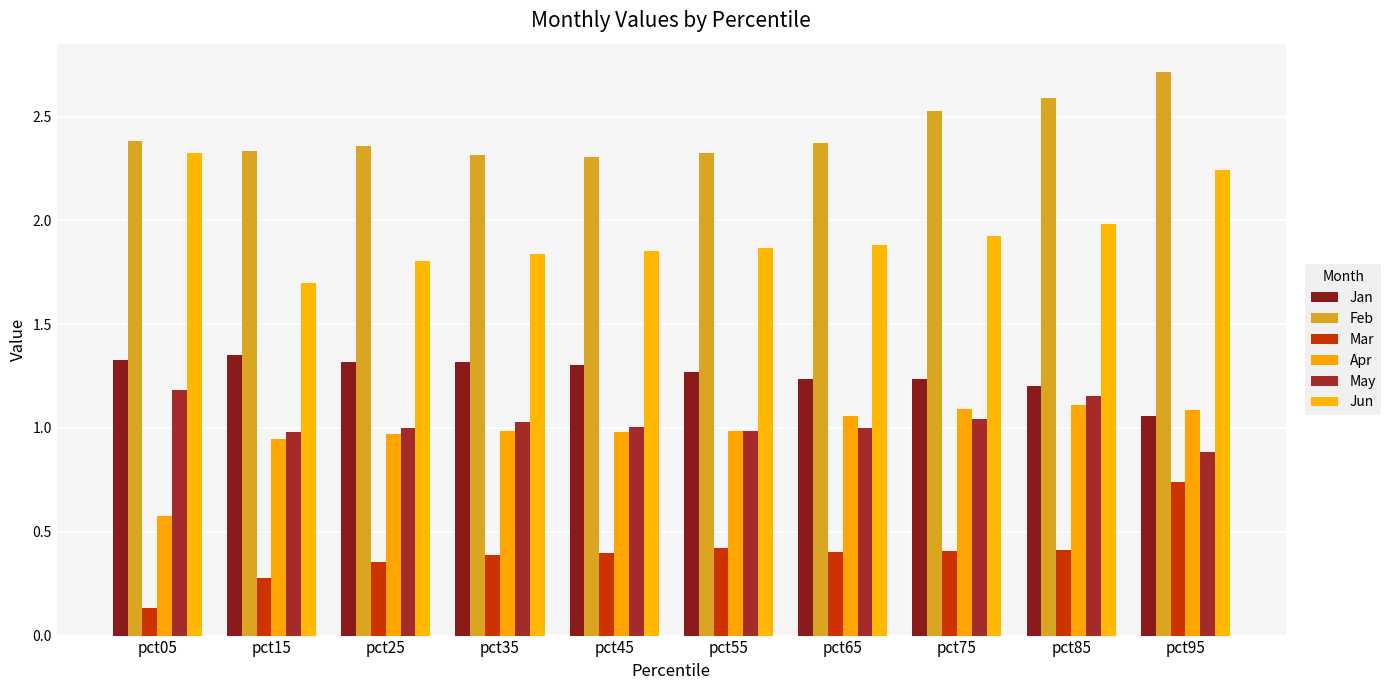

How many bars are there in each group?

6